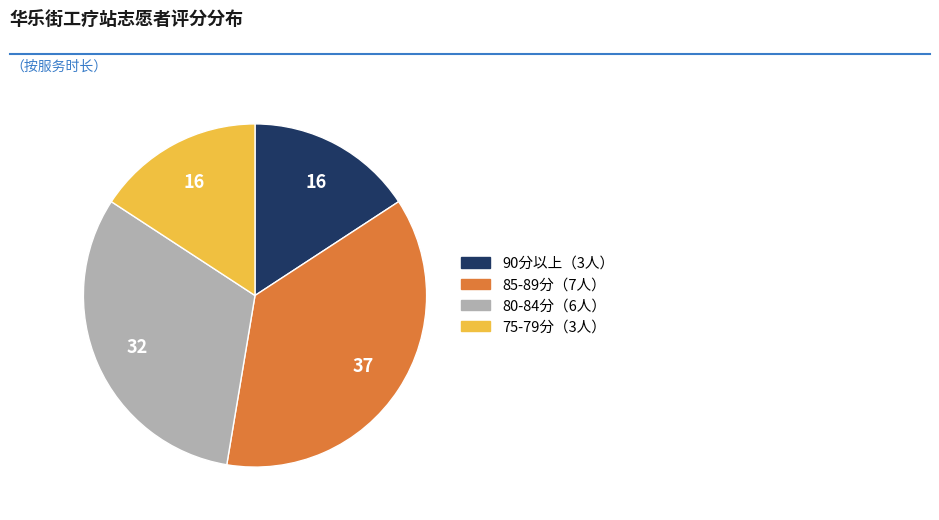

Is there a majority slice in this chart?

No